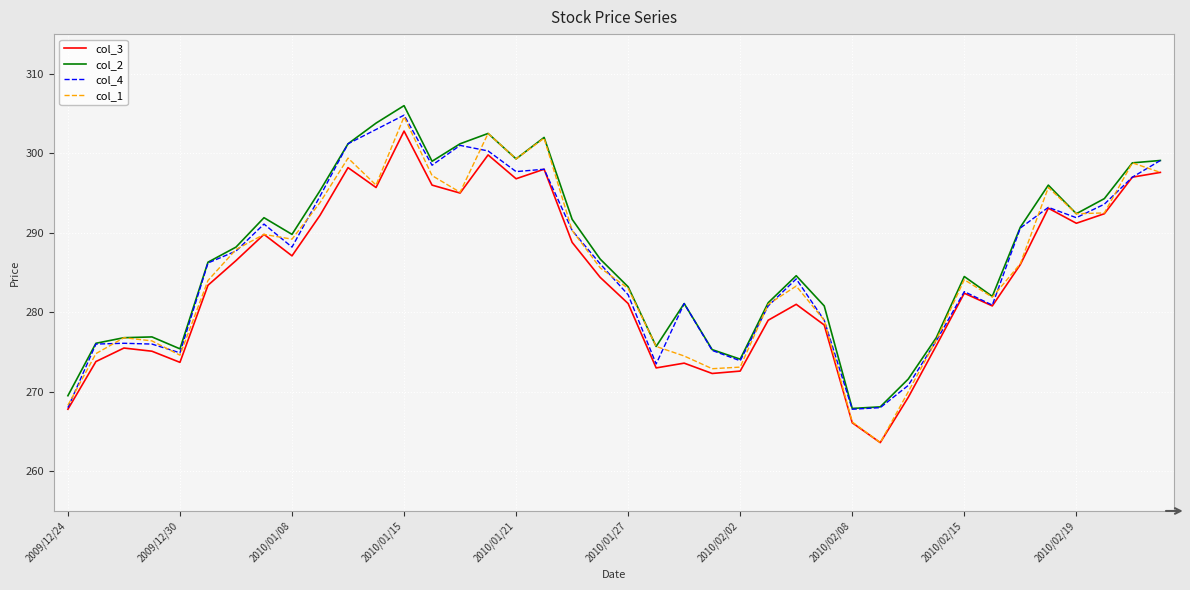

What is the difference between the maximum and second lowest values in the col_1 series?

38.4